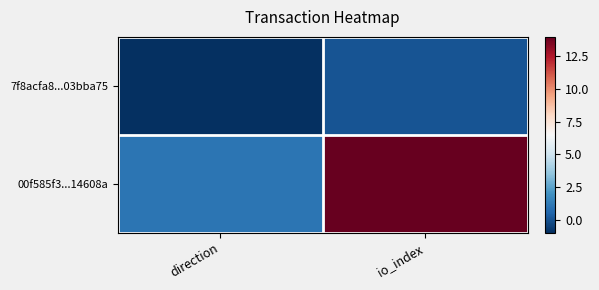

What is the difference between the highest and lowest values at direction?

2